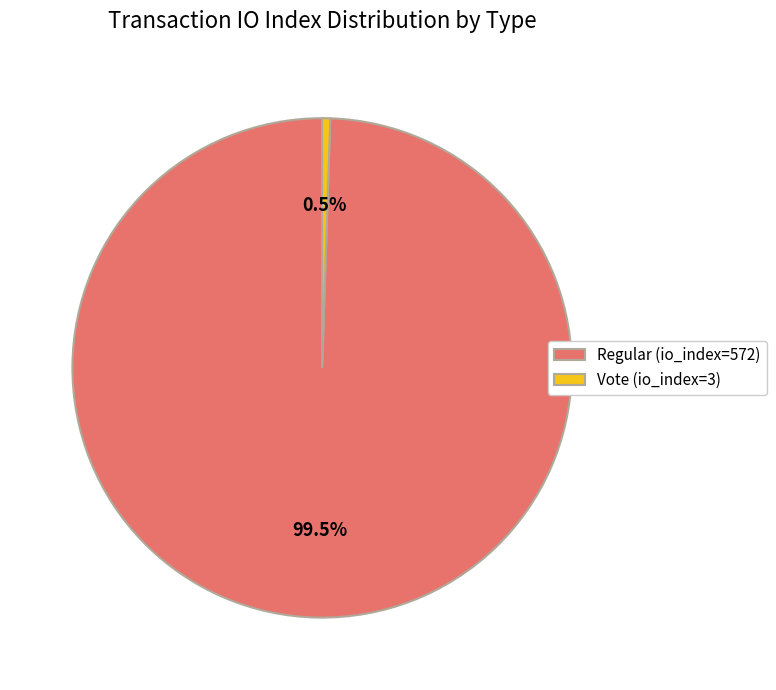

Rank the categories by value from highest to lowest.

Regular (io_index=572), Vote (io_index=3)